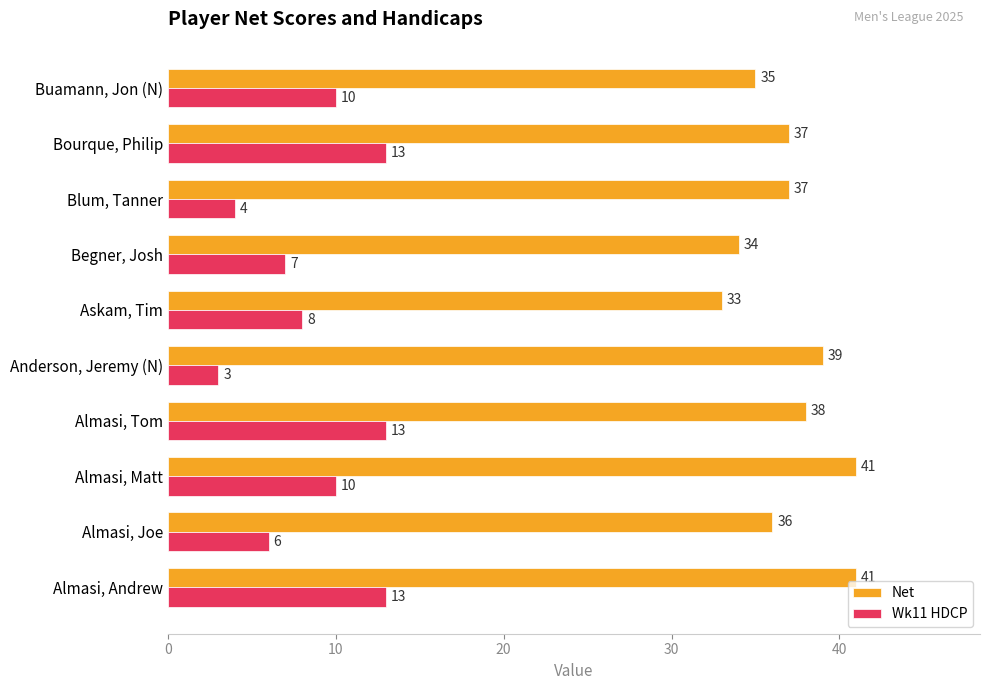

Is it true that Net equals 34 at Begner, Josh?

True